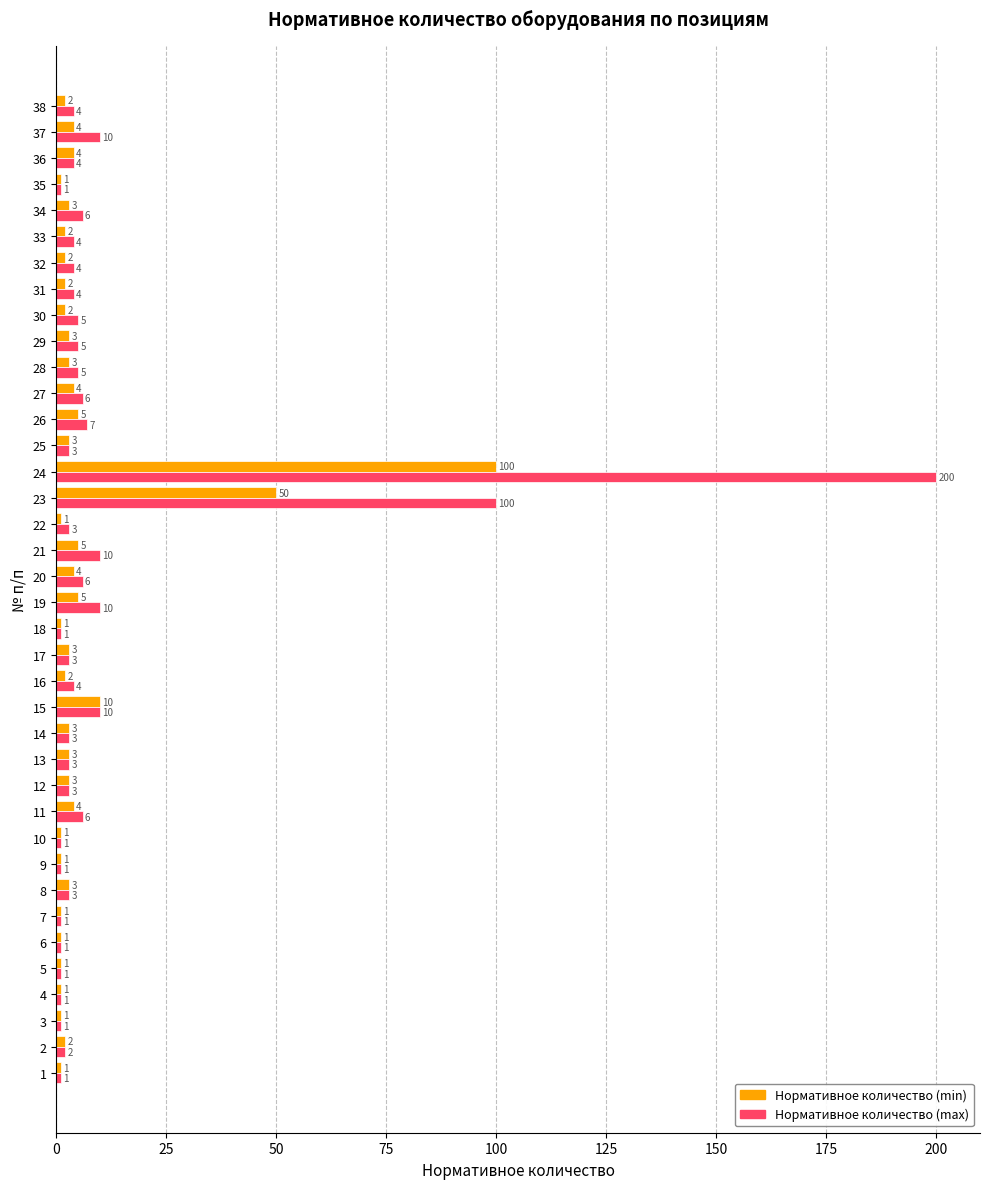

Which series has the widest spread of values?

Нормативное количество (max)